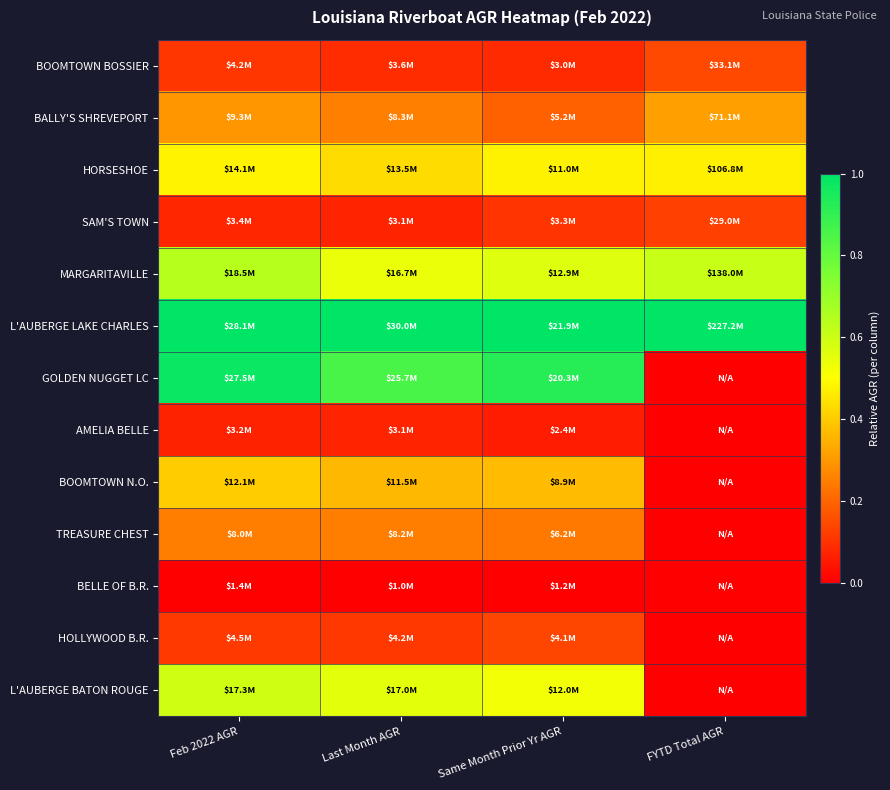

Reading left to right, what are all the values shown in this chart?

BOOMTOWN BOSSIER: Feb 2022 AGR=0.1	Last Month AGR=0.1	Same Month Prior Yr AGR=0.1	FYTD Total AGR=0.1
BALLY'S SHREVEPORT: Feb 2022 AGR=0.3	Last Month AGR=0.3	Same Month Prior Yr AGR=0.2	FYTD Total AGR=0.3
HORSESHOE: Feb 2022 AGR=0.5	Last Month AGR=0.4	Same Month Prior Yr AGR=0.5	FYTD Total AGR=0.5
SAM'S TOWN: Feb 2022 AGR=0.1	Last Month AGR=0.1	Same Month Prior Yr AGR=0.1	FYTD Total AGR=0.1
MARGARITAVILLE: Feb 2022 AGR=0.6	Last Month AGR=0.5	Same Month Prior Yr AGR=0.6	FYTD Total AGR=0.6
L'AUBERGE LAKE CHARLES: Feb 2022 AGR=1.0	Last Month AGR=1.0	Same Month Prior Yr AGR=1.0	FYTD Total AGR=1.0
GOLDEN NUGGET LC: Feb 2022 AGR=1.0	Last Month AGR=0.9	Same Month Prior Yr AGR=0.9	FYTD Total AGR=0.0
AMELIA BELLE: Feb 2022 AGR=0.1	Last Month AGR=0.1	Same Month Prior Yr AGR=0.1	FYTD Total AGR=0.0
BOOMTOWN N.O.: Feb 2022 AGR=0.4	Last Month AGR=0.4	Same Month Prior Yr AGR=0.4	FYTD Total AGR=0.0
TREASURE CHEST: Feb 2022 AGR=0.2	Last Month AGR=0.2	Same Month Prior Yr AGR=0.2	FYTD Total AGR=0.0
BELLE OF B.R.: Feb 2022 AGR=0.0	Last Month AGR=0.0	Same Month Prior Yr AGR=0.0	FYTD Total AGR=0.0
HOLLYWOOD B.R.: Feb 2022 AGR=0.1	Last Month AGR=0.1	Same Month Prior Yr AGR=0.1	FYTD Total AGR=0.0
L'AUBERGE BATON ROUGE: Feb 2022 AGR=0.6	Last Month AGR=0.6	Same Month Prior Yr AGR=0.5	FYTD Total AGR=0.0